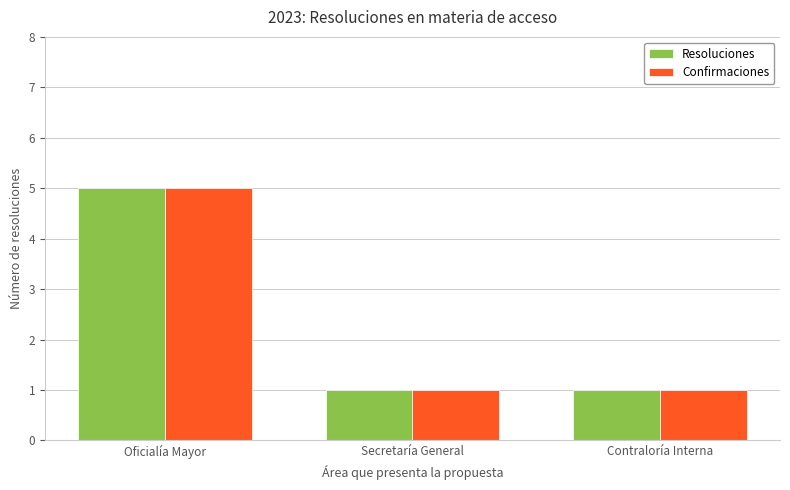

Is the value of Resoluciones at Oficialía Mayor greater than the value of Confirmaciones at Secretaría General?

Yes